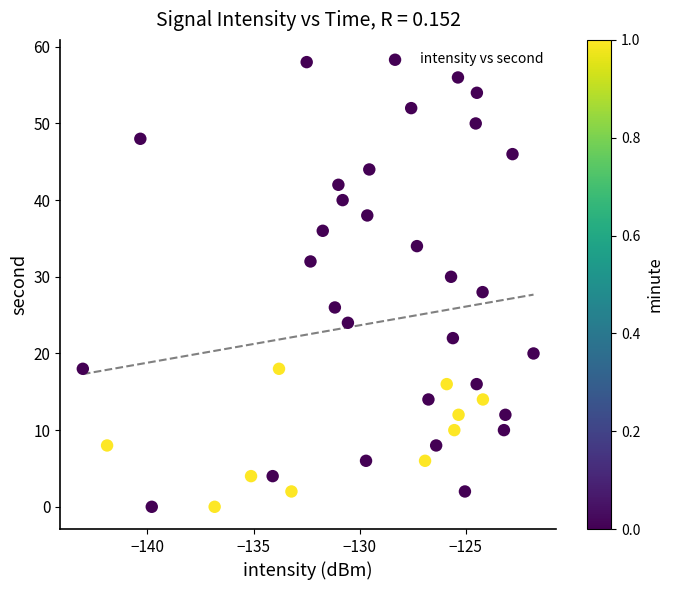

What is the range of Y values (max minus min)?

58